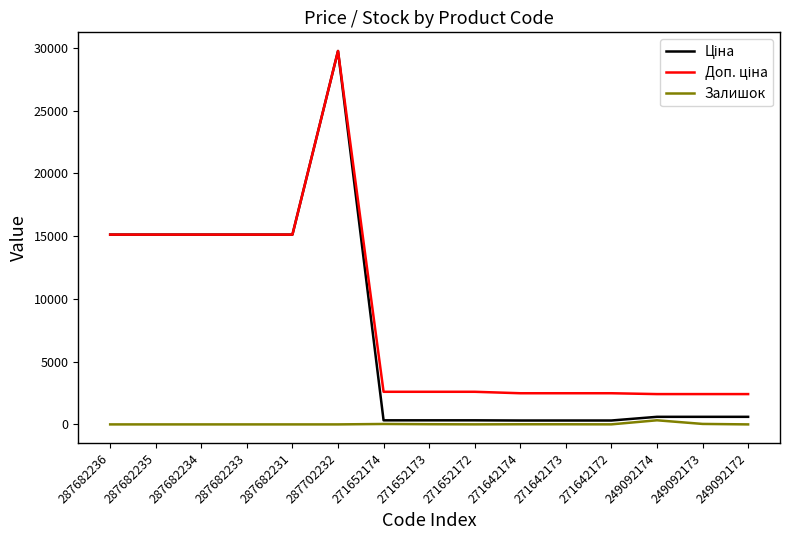

The value of Залишок at 287682234 is 0.0. True or false?

True